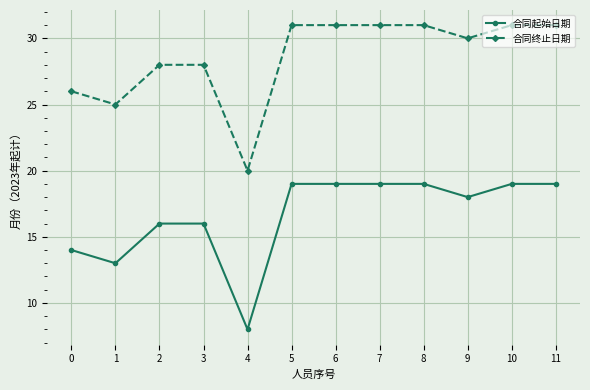

True or false: 合同起始日期 and 合同终止日期 cross at least once.

False